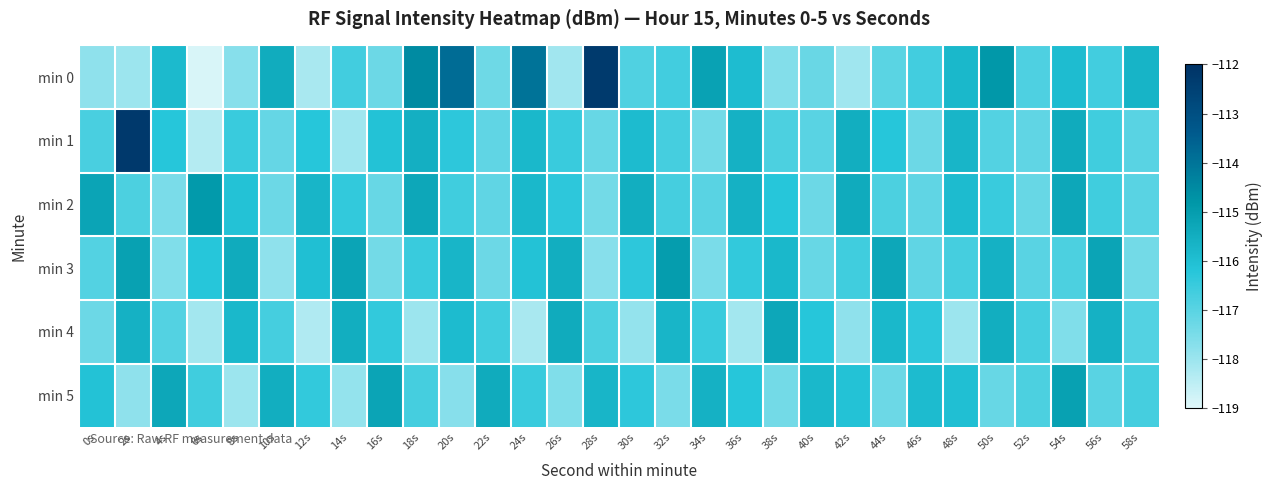

Reading left to right, extract all data points from this chart.

min 0: 0s=-117.8	2s=-118.0	4s=-115.8	6s=-118.9	8s=-117.7	10s=-115.4	12s=-118.2	14s=-116.6	16s=-117.3	18s=-114.5	20s=-113.8	22s=-117.3	24s=-114.0	26s=-118.1	28s=-112.3	30s=-116.9	32s=-116.6	34s=-115.2	36s=-115.9	38s=-117.6	40s=-117.2	42s=-118.1	44s=-117.0	46s=-116.6	48s=-115.8	50s=-114.9	52s=-116.8	54s=-115.9	56s=-116.6	58s=-115.7
min 1: 0s=-116.8	2s=-112.2	4s=-116.2	6s=-118.4	8s=-116.5	10s=-117.2	12s=-116.2	14s=-118.1	16s=-116.1	18s=-115.5	20s=-116.3	22s=-117.1	24s=-115.8	26s=-116.5	28s=-117.2	30s=-115.9	32s=-116.7	34s=-117.4	36s=-115.6	38s=-116.8	40s=-117.0	42s=-115.5	44s=-116.2	46s=-117.3	48s=-115.7	50s=-116.9	52s=-117.1	54s=-115.4	56s=-116.6	58s=-117.0
min 2: 0s=-115.2	2s=-116.8	4s=-117.5	6s=-114.9	8s=-116.1	10s=-117.3	12s=-115.7	14s=-116.4	16s=-117.2	18s=-115.3	20s=-116.6	22s=-117.1	24s=-115.8	26s=-116.3	28s=-117.4	30s=-115.5	32s=-116.7	34s=-117.0	36s=-115.6	38s=-116.2	40s=-117.3	42s=-115.4	44s=-116.8	46s=-117.1	48s=-115.9	50s=-116.5	52s=-117.2	54s=-115.3	56s=-116.6	58s=-117.0
min 3: 0s=-116.9	2s=-115.1	4s=-117.6	6s=-116.2	8s=-115.4	10s=-117.8	12s=-116.0	14s=-115.2	16s=-117.4	18s=-116.5	20s=-115.7	22s=-117.3	24s=-116.1	26s=-115.5	28s=-117.7	30s=-116.3	32s=-115.0	34s=-117.5	36s=-116.4	38s=-115.8	40s=-117.2	42s=-116.6	44s=-115.3	46s=-117.1	48s=-116.7	50s=-115.6	52s=-117.0	54s=-116.8	56s=-115.2	58s=-117.4
min 4: 0s=-117.3	2s=-115.6	4s=-116.9	6s=-118.1	8s=-115.8	10s=-116.7	12s=-118.3	14s=-115.5	16s=-116.4	18s=-118.0	20s=-115.9	22s=-116.6	24s=-118.2	26s=-115.4	28s=-116.8	30s=-117.9	32s=-115.7	34s=-116.5	36s=-118.1	38s=-115.3	40s=-116.2	42s=-117.8	44s=-115.8	46s=-116.3	48s=-118.0	50s=-115.5	52s=-116.7	54s=-117.6	56s=-115.6	58s=-116.9
min 5: 0s=-116.1	2s=-117.8	4s=-115.3	6s=-116.6	8s=-118.0	10s=-115.5	12s=-116.4	14s=-117.9	16s=-115.2	18s=-116.7	20s=-117.7	22s=-115.4	24s=-116.5	26s=-117.6	28s=-115.7	30s=-116.3	32s=-117.5	34s=-115.6	36s=-116.2	38s=-117.4	40s=-115.8	42s=-116.1	44s=-117.3	46s=-115.9	48s=-116.0	50s=-117.2	52s=-116.8	54s=-115.1	56s=-117.0	58s=-116.7